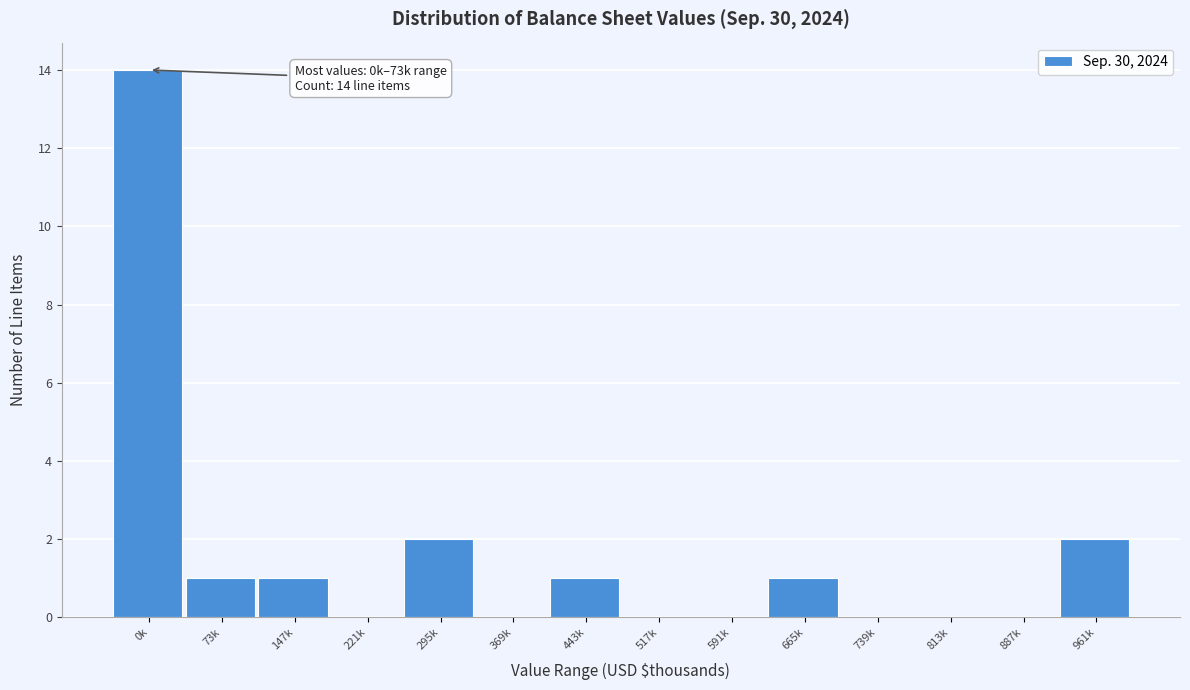

Reading right to left, extract all data points from this chart.

961k=2	887k=0	813k=0	739k=0	665k=1	591k=0	517k=0	443k=1	369k=0	295k=2	221k=0	147k=1	73k=1	0k=14